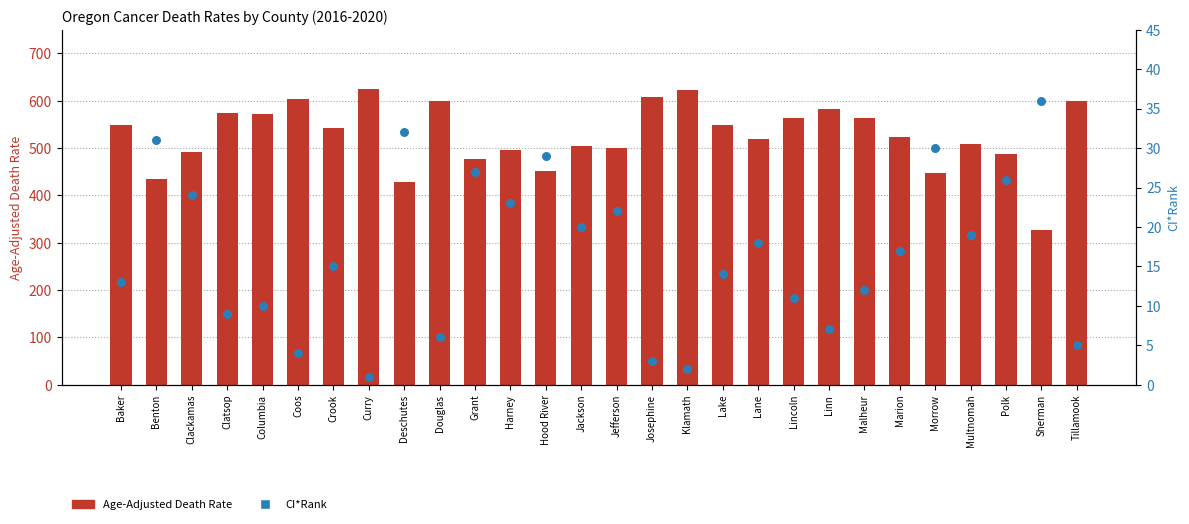

Which series has the largest Y range (max minus min)?

Age-Adjusted Death Rate